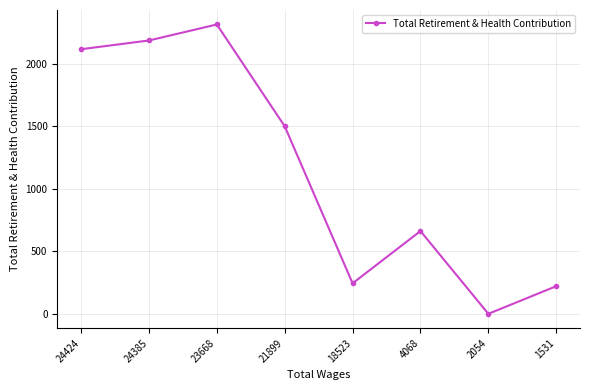

What is the ratio of the value at 24424 to the value at 4068?

3.2